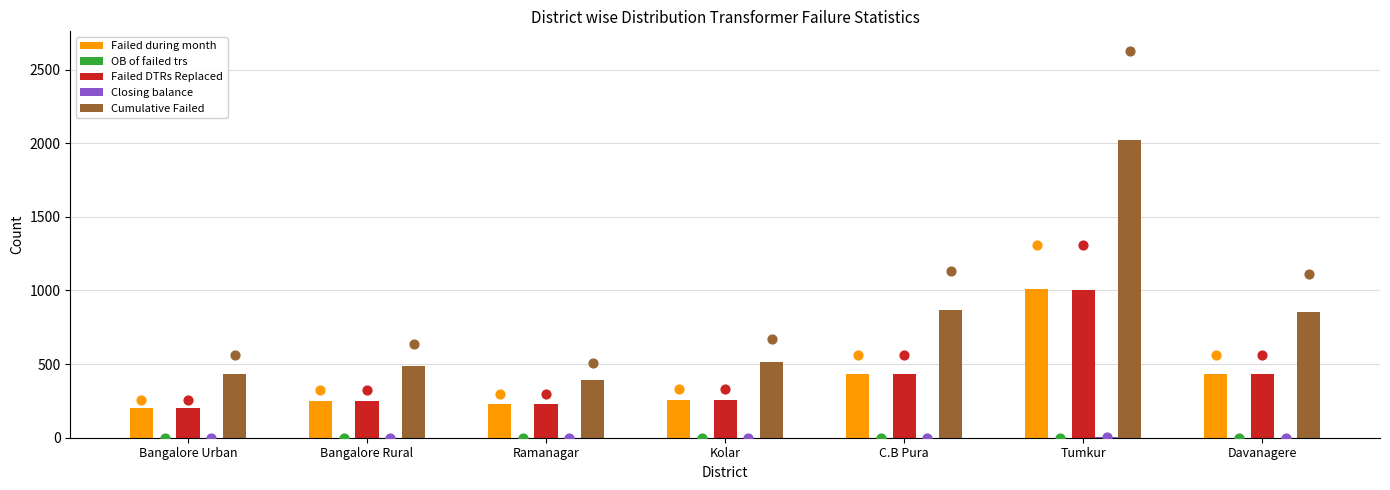

Is the value of OB of failed trs at Ramanagar greater than the value of Failed during month at Davanagere?

No